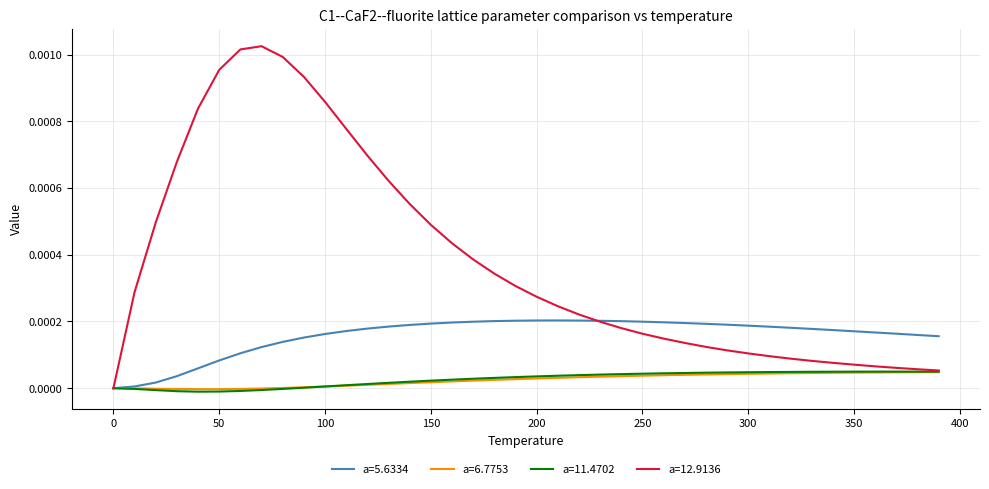

Which series has the widest spread of values?

a=12.9136